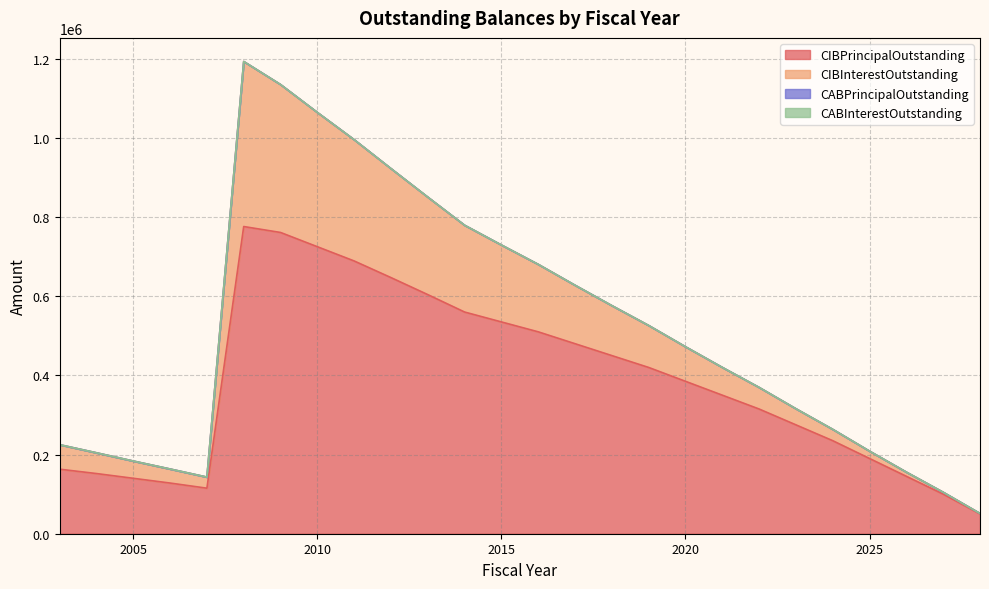

What is the difference between the second highest and minimum values in the CIBPrincipalOutstanding series?

711000.0